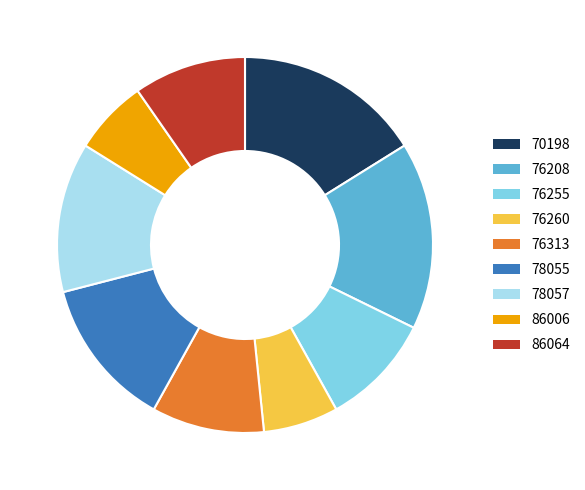

Do 76255 and 76208 together represent more than half of the pie?

No